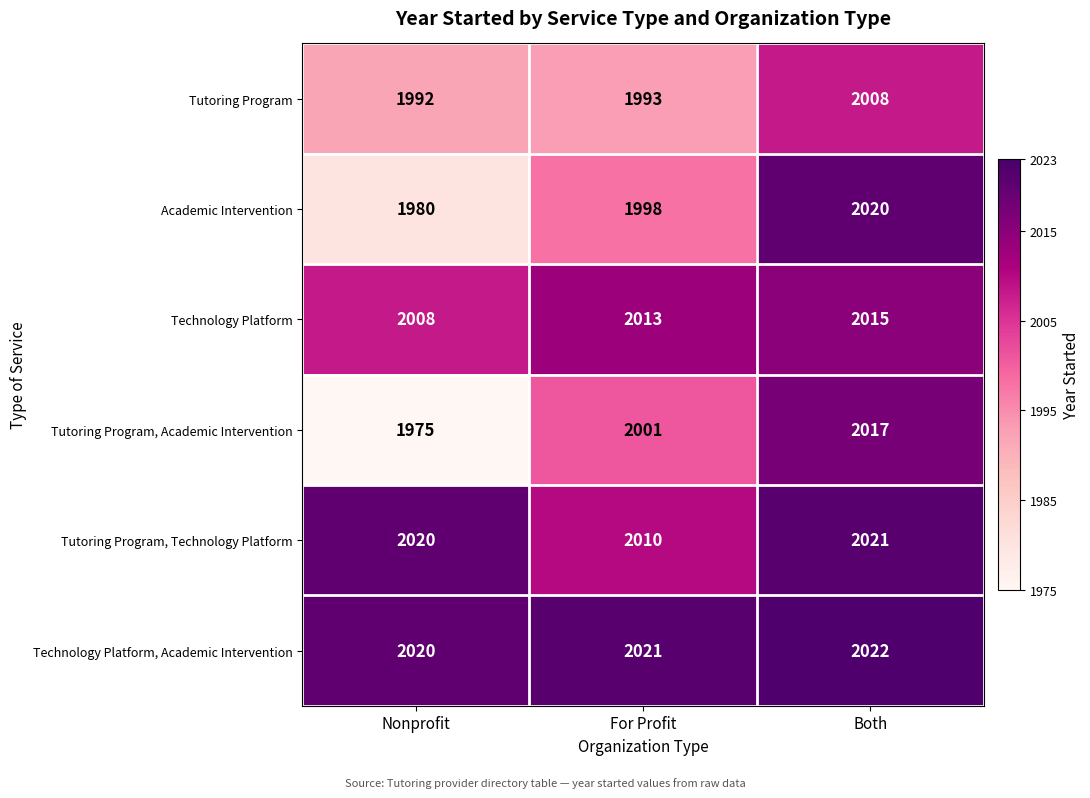

What is the greatest value displayed?

2022